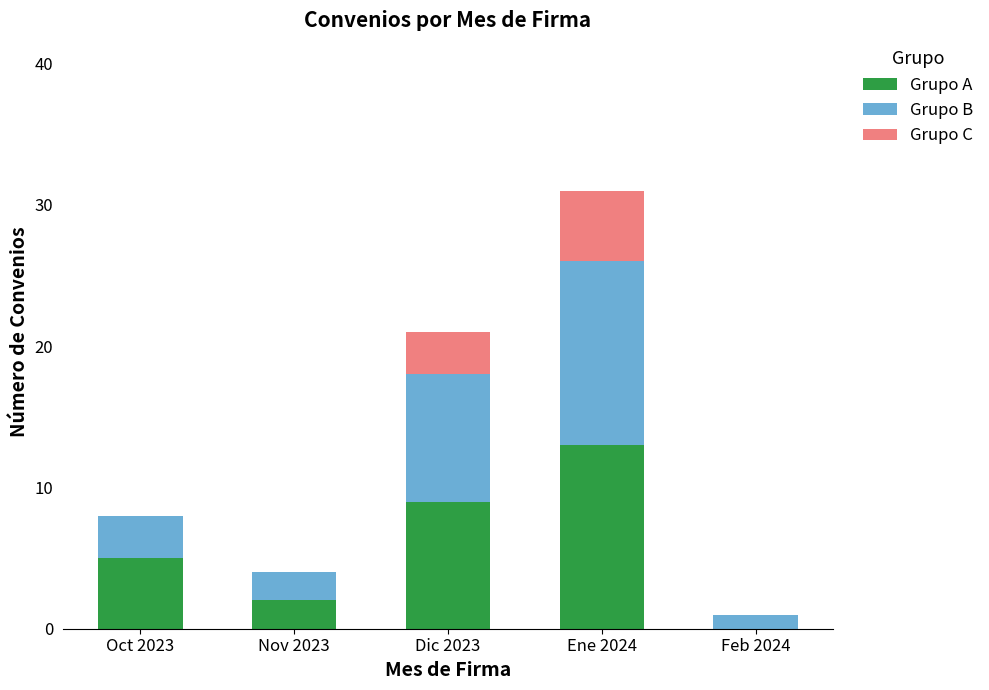

True or false: Grupo A has a value of -7 at Feb 2024.

False